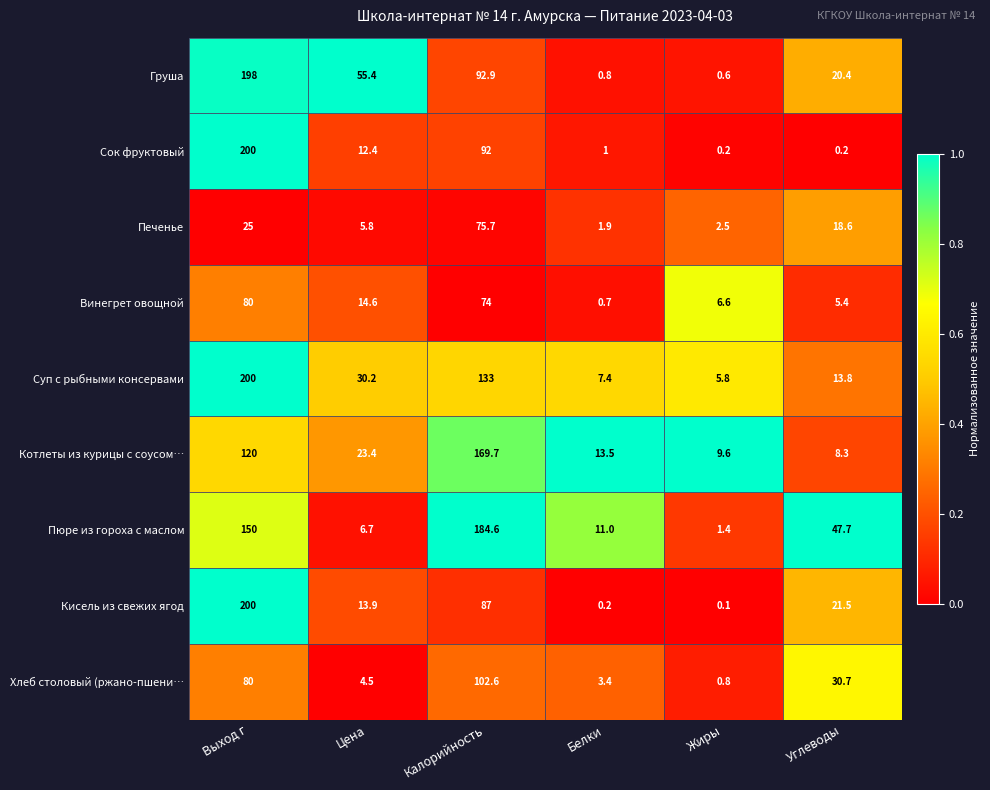

Which series has the largest total across all categories?

Пюре из гороха с маслом